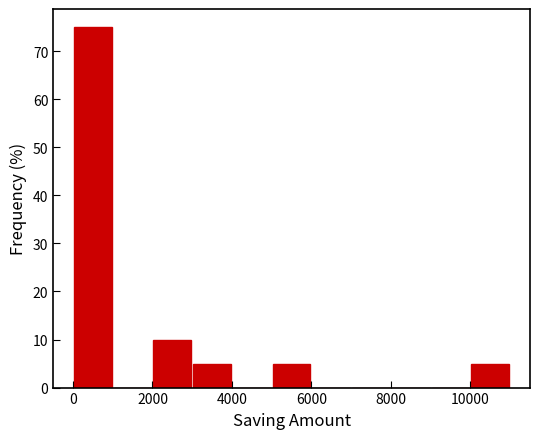

Reading left to right, list every bar in this chart as the range it spans on the x-axis followed by its height. The values are not printed on the chart, so give them approximately, as read against the axis.

0 to 1000: 75
1000 to 2000: 0
2000 to 3000: 10
3000 to 4000: 5
4000 to 5000: 0
5000 to 6000: 5
6000 to 7000: 0
7000 to 8000: 0
8000 to 9000: 0
9000 to 10000: 0
10000 to 11000: 5